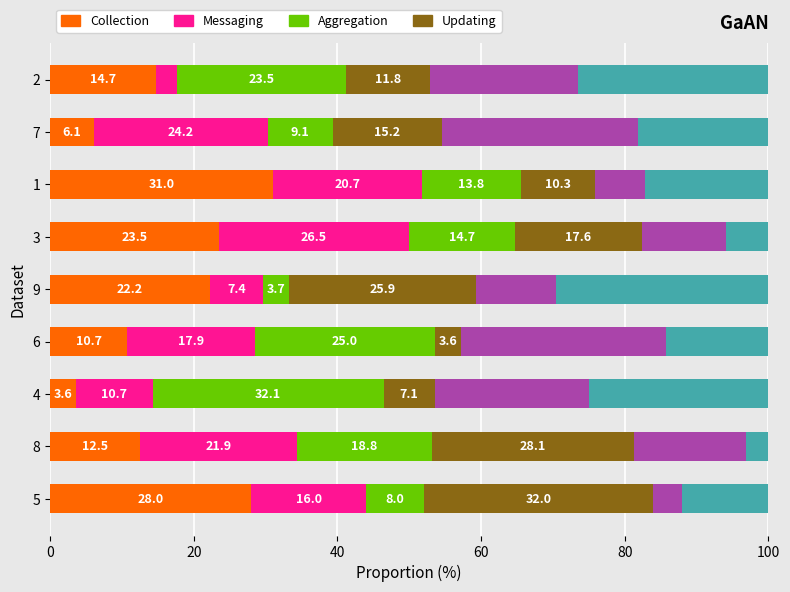

Count the number of data series in this chart.

6